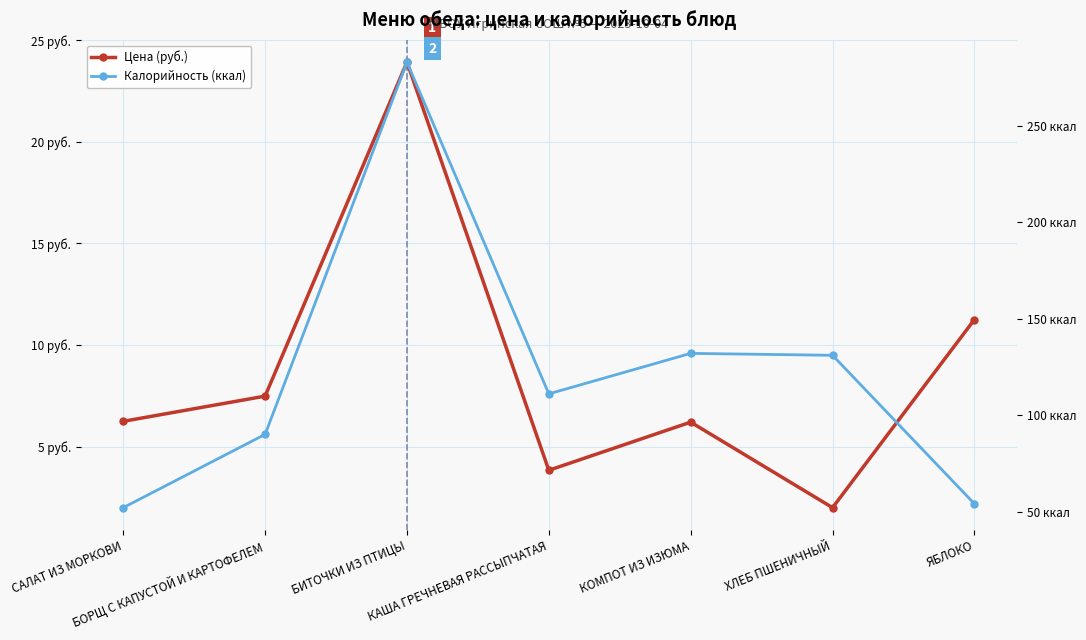

Rank the series by their average value, from highest to lowest.

Калорийность (ккал), Цена (руб.)